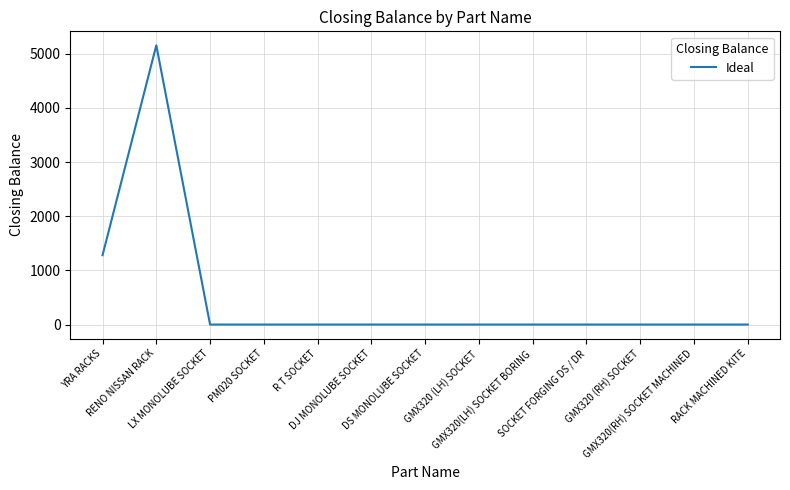

Where is the data nearest to the value 2577?

YRA RACKS